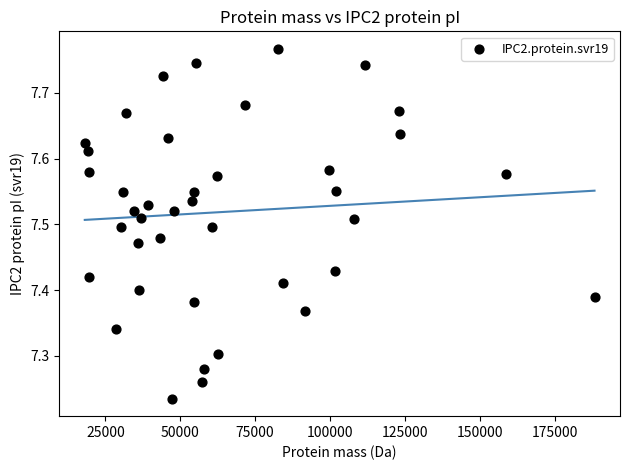

What is the range of X values (max minus min)?

170239.0